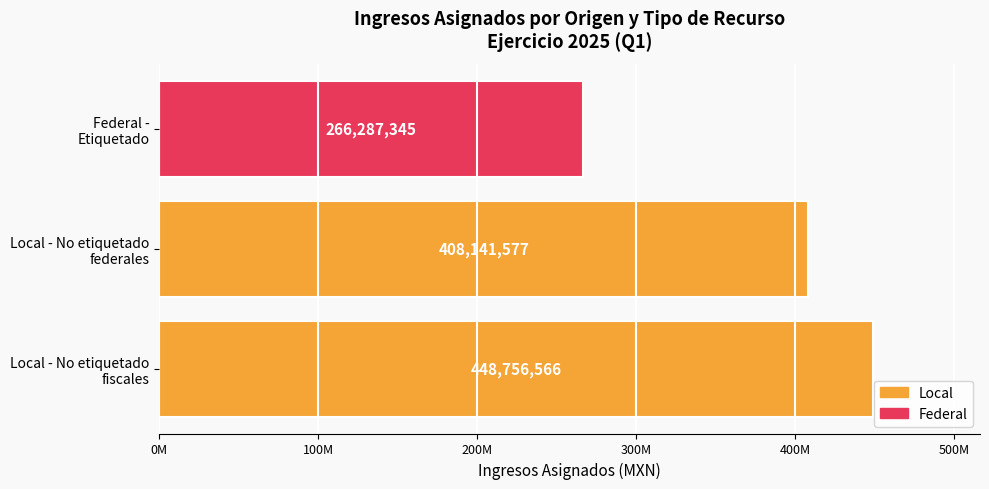

Are the bars horizontal?

Yes